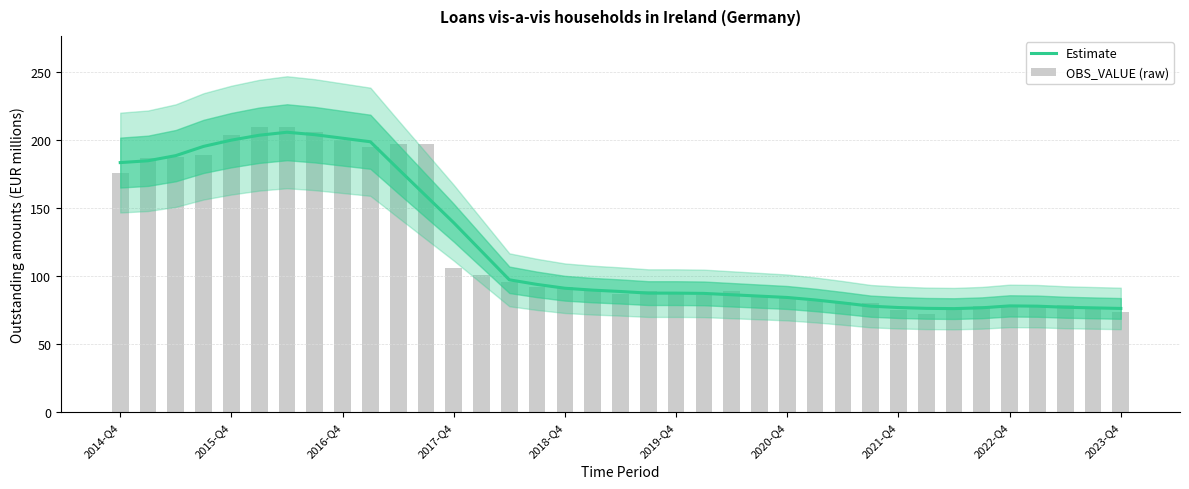

True or false: OBS_VALUE (raw) has a value of 155.1 at 17.

False